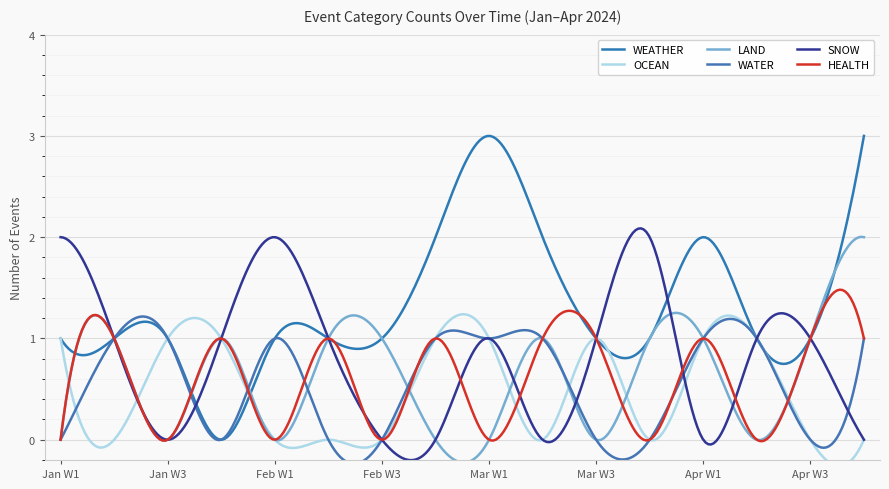

What are all the series names shown in the legend?

WEATHER, OCEAN, LAND, WATER, SNOW, HEALTH